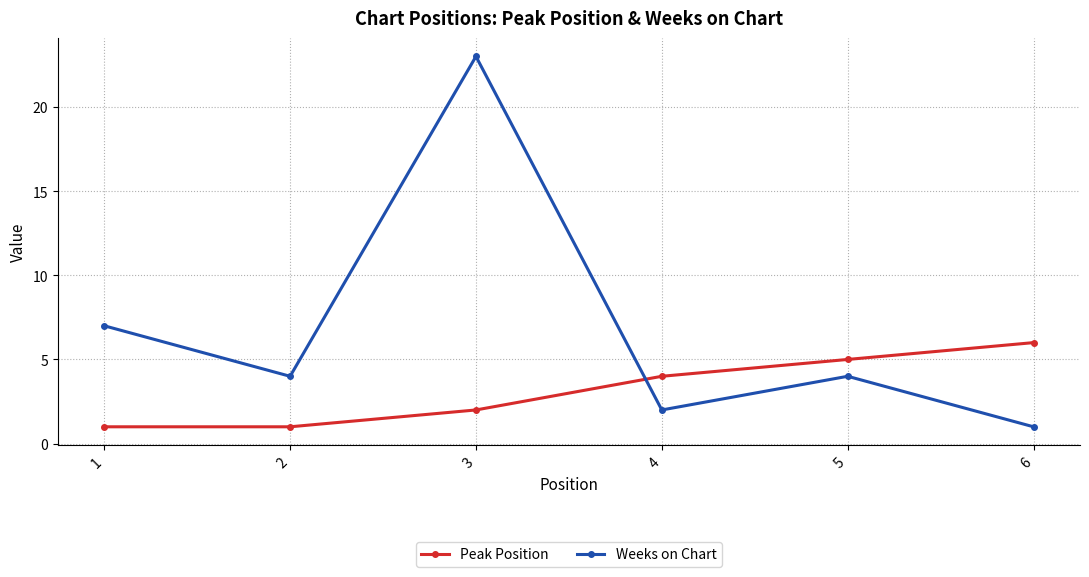

Which label corresponds to the largest value in the chart?

3